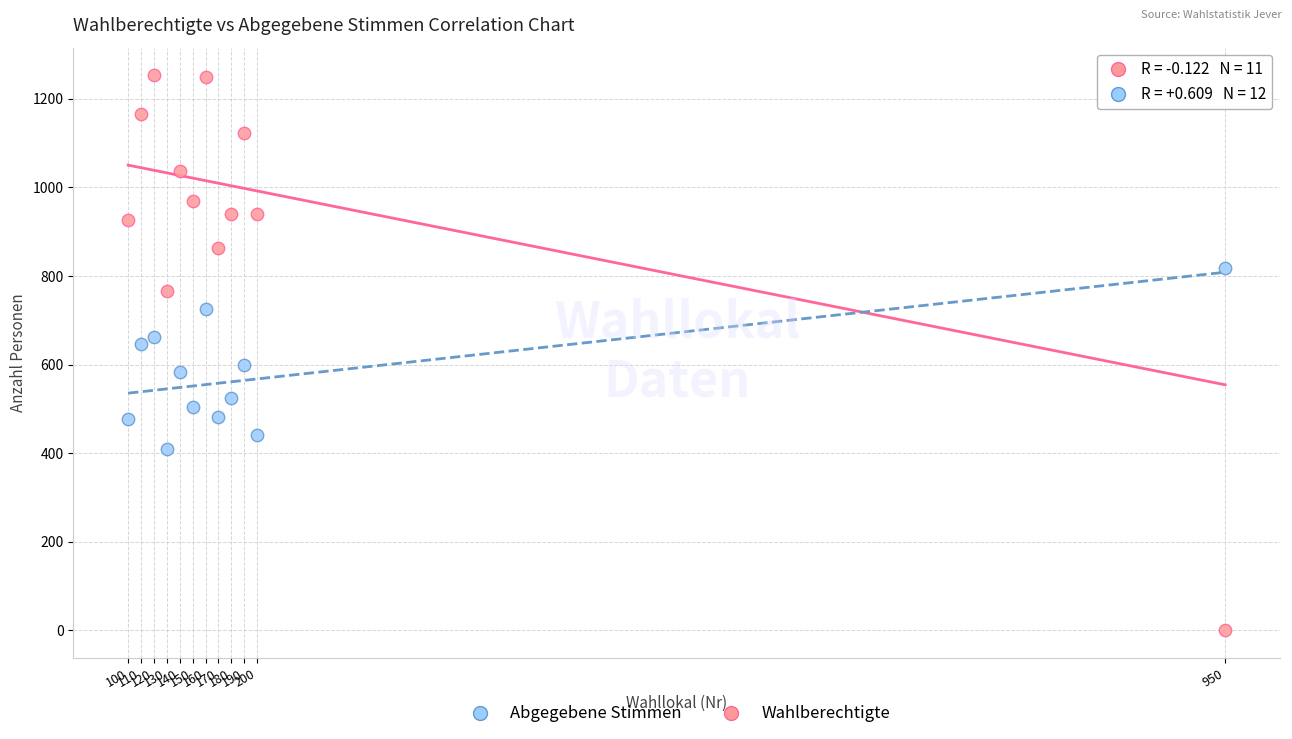

Which series reaches the minimum Y coordinate?

Wahlberechtigte